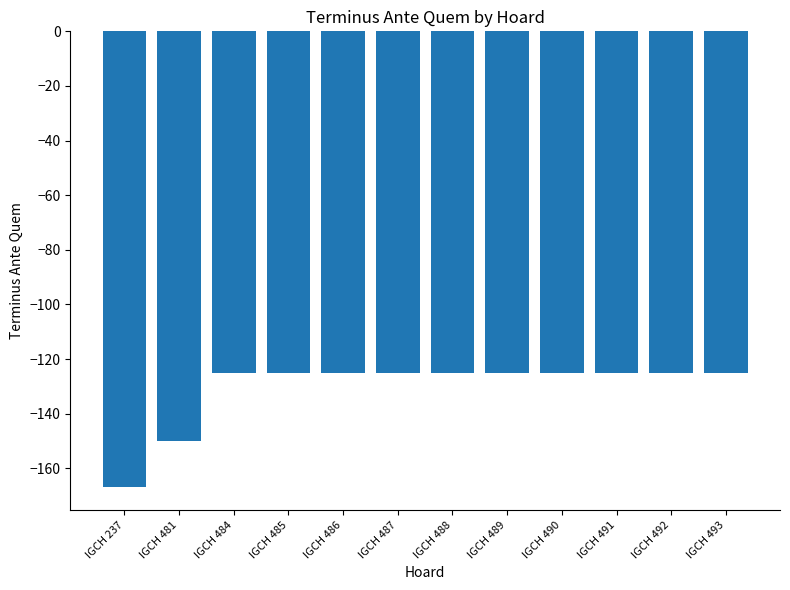

True or false: the data shows -184 at IGCH 487.

False